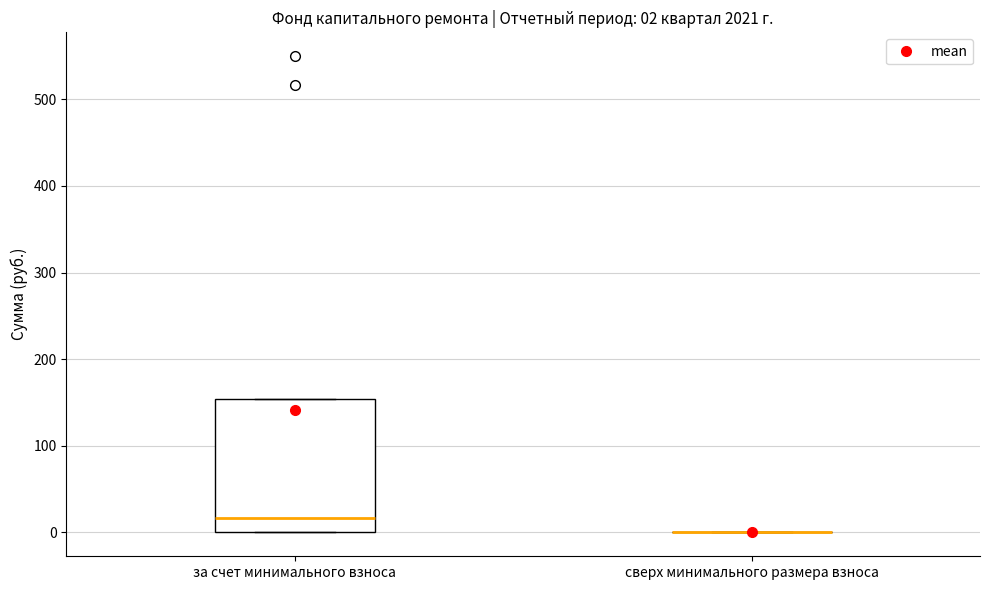

Which box is the tallest, from its lower edge to its upper edge?

за счет минимального взноса